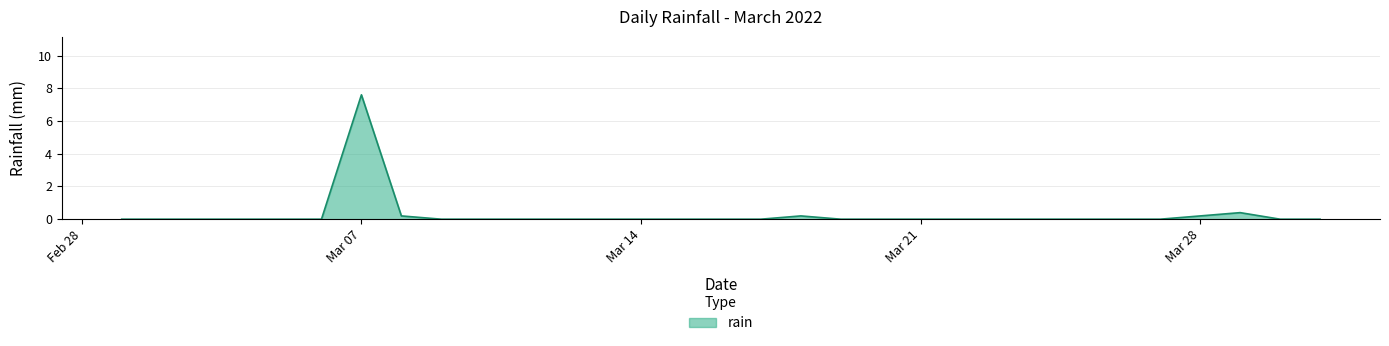

What is the maximum value shown in the chart?

7.6